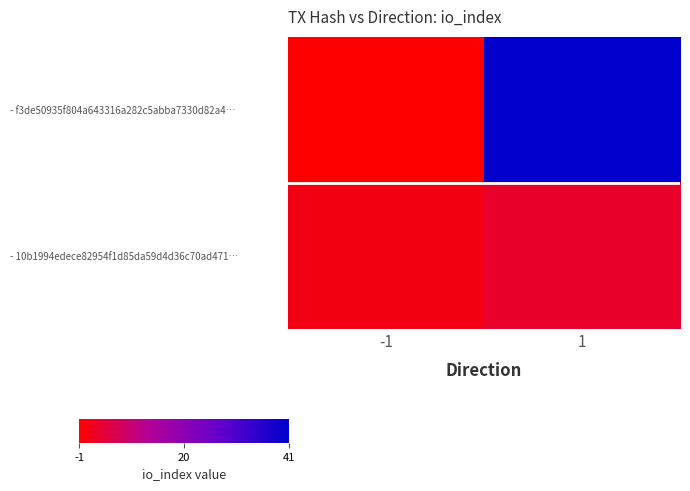

At which category is the sum across all series the highest?

1